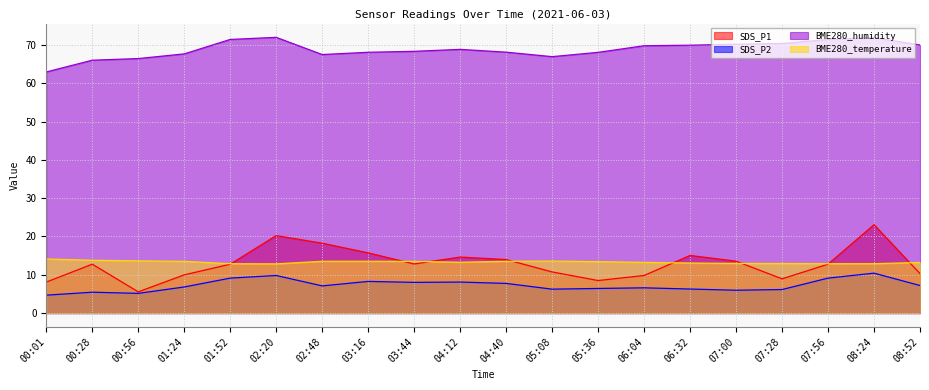

What is the difference between the maximum and minimum values in the SDS_P1 series?

17.5